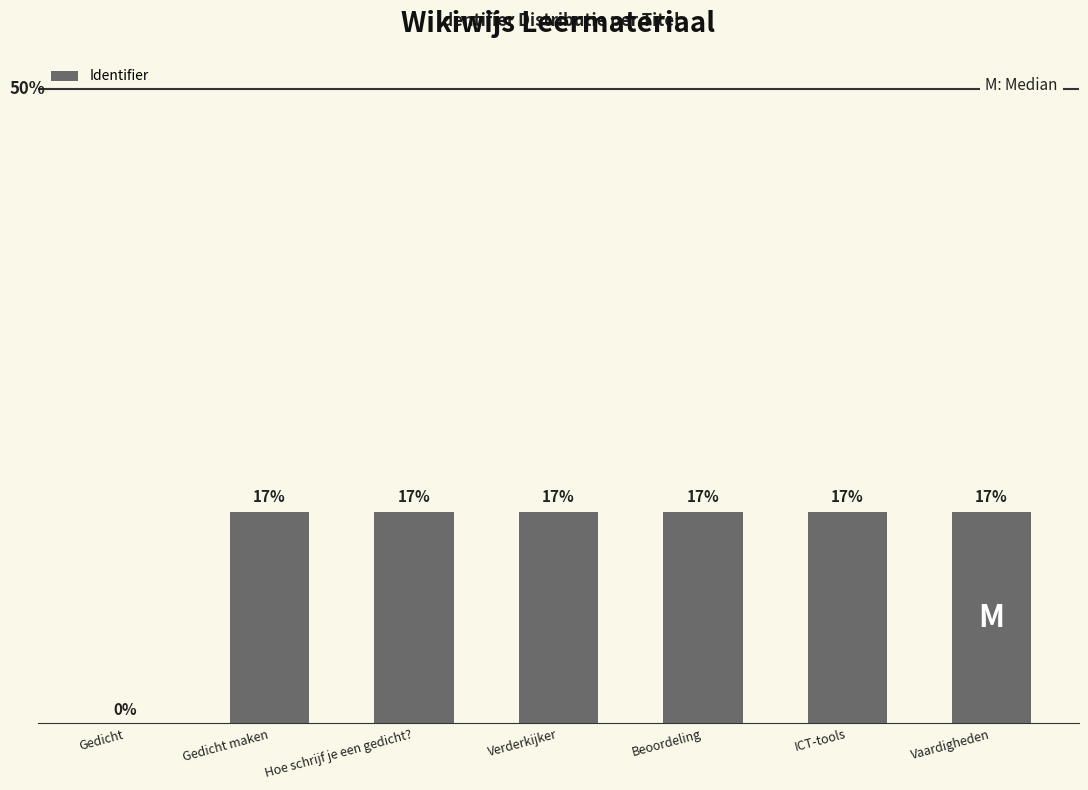

Read the value at Vaardigheden.

16.7